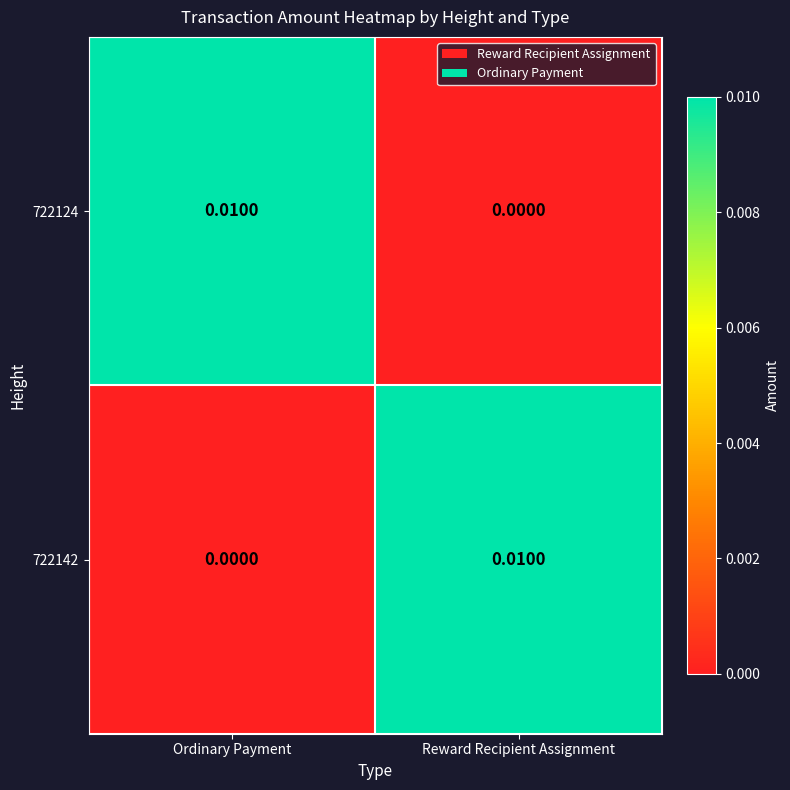

At which label does 722124 reach its minimum?

Reward Recipient Assignment